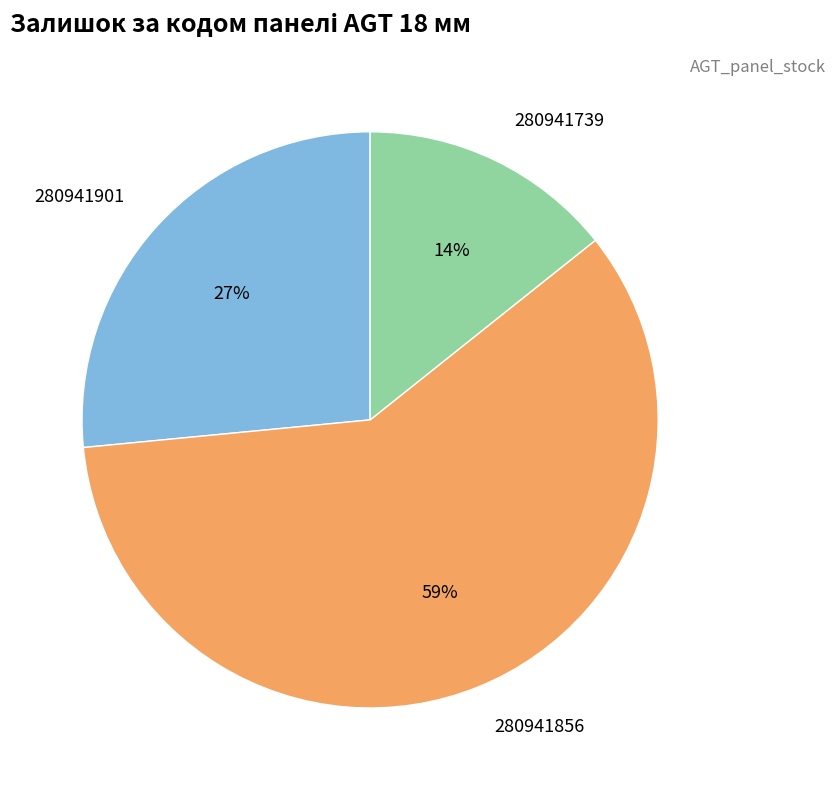

Do 280941856 and 280941739 together represent more than half of the pie?

Yes